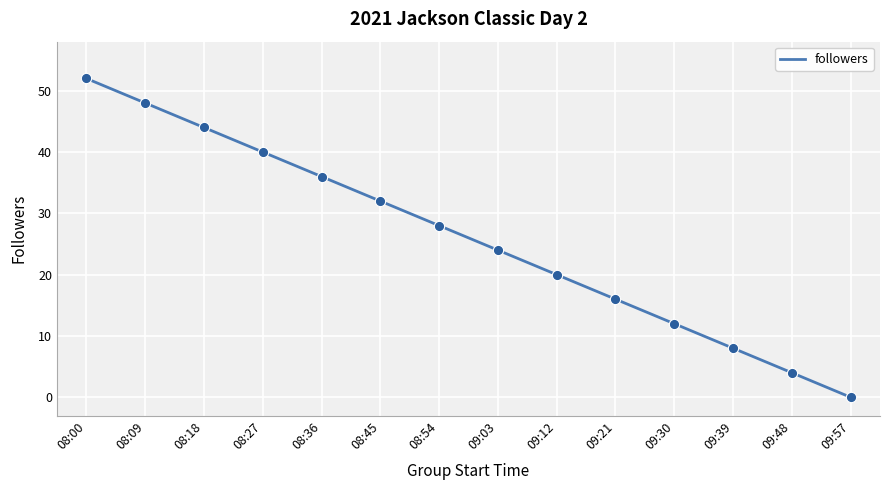

What is the ratio of the value at 09:12 to the value at 08:45?

0.6